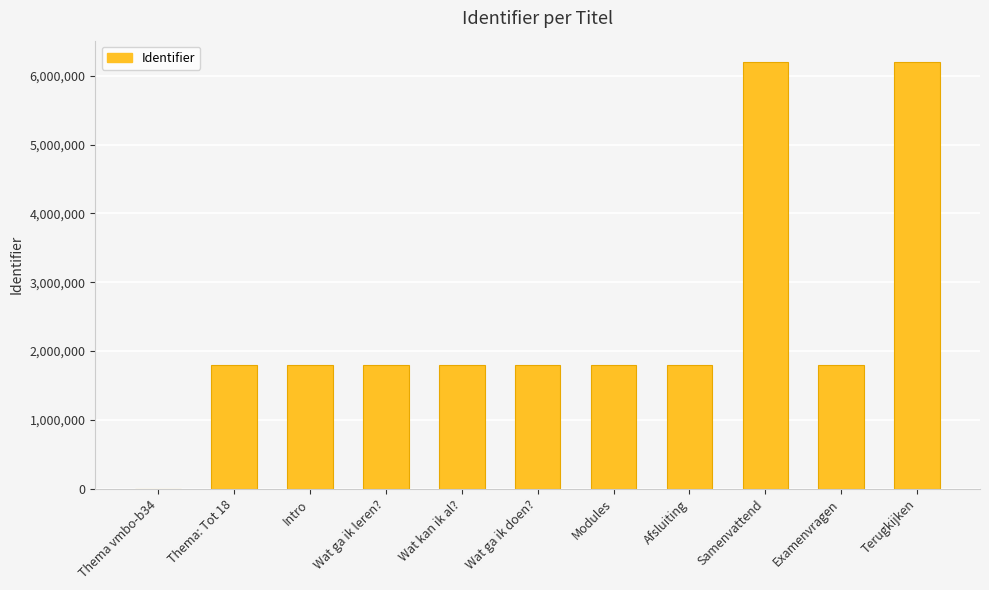

What is the maximum value shown in the chart?

6198489